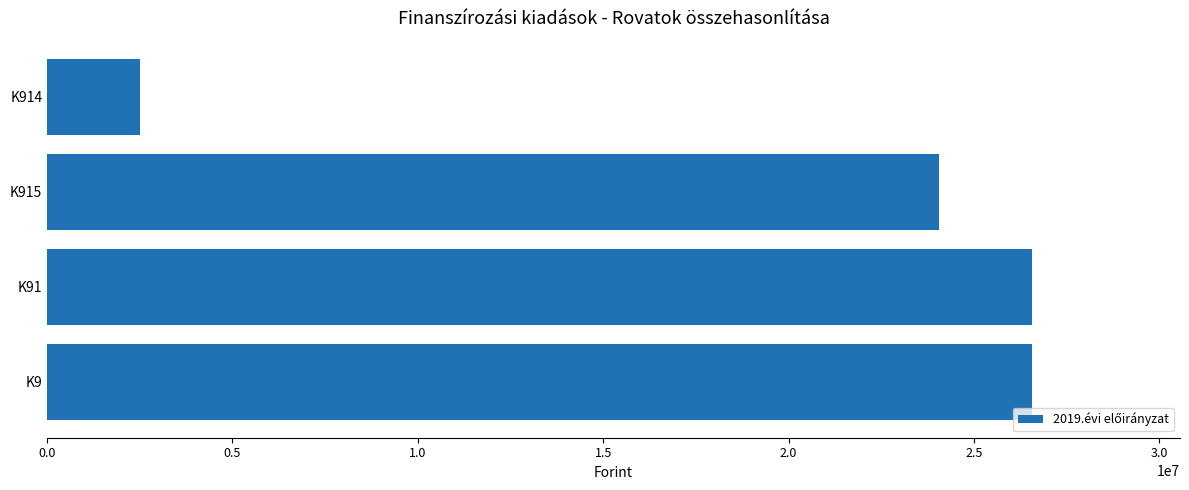

What is the change in value from K914 to K915?

+21531919